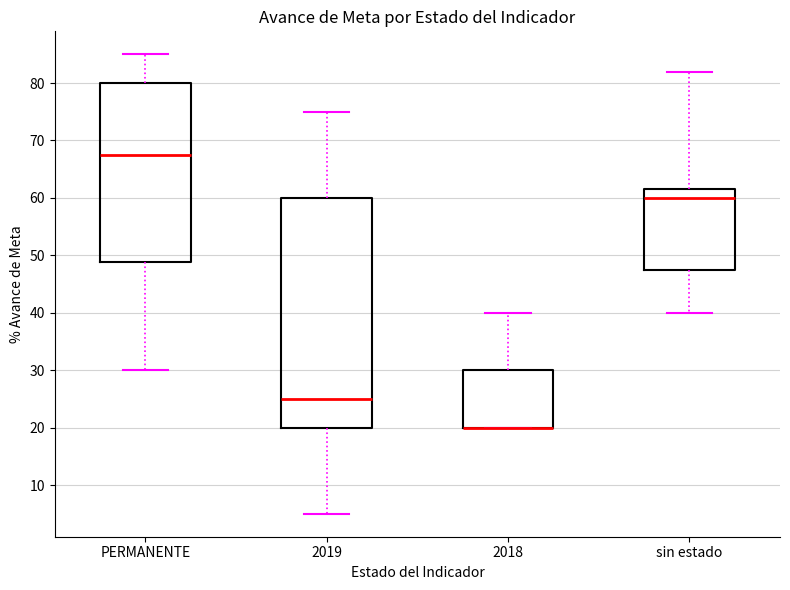

Reading left to right, read every box against the y-axis: the position of its median line, the range the box covers, and the ends of its whiskers. The values are not printed on the chart, so give them approximately, as read against the axis.

PERMANENTE: median 68, box 49 to 80, whiskers 30 to 85
2019: median 25, box 20 to 60, whiskers 5 to 75
2018: median 20 (drawn on the box's lower edge), box 20 to 30, whiskers 20 to 40
sin estado: median 60, box 48 to 62, whiskers 40 to 82